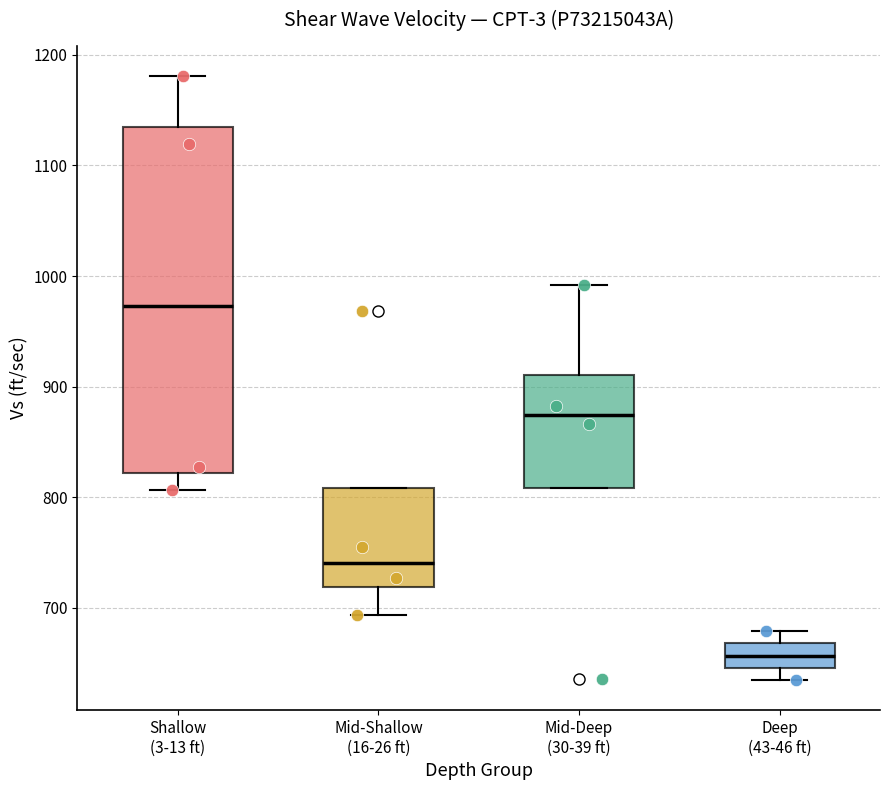

Comparing the boxes themselves (not the whiskers), which one is the tallest?

Shallow (3-13 ft)